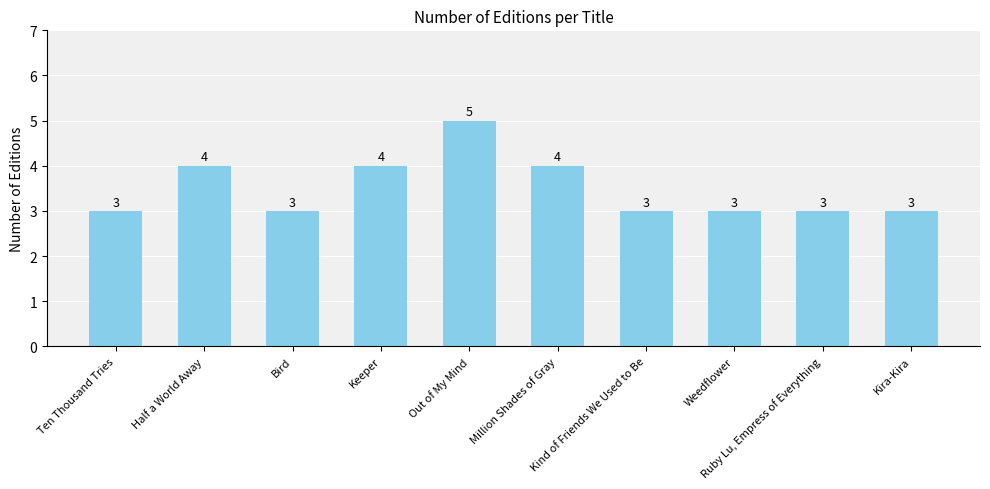

How many data points are above 3?

4